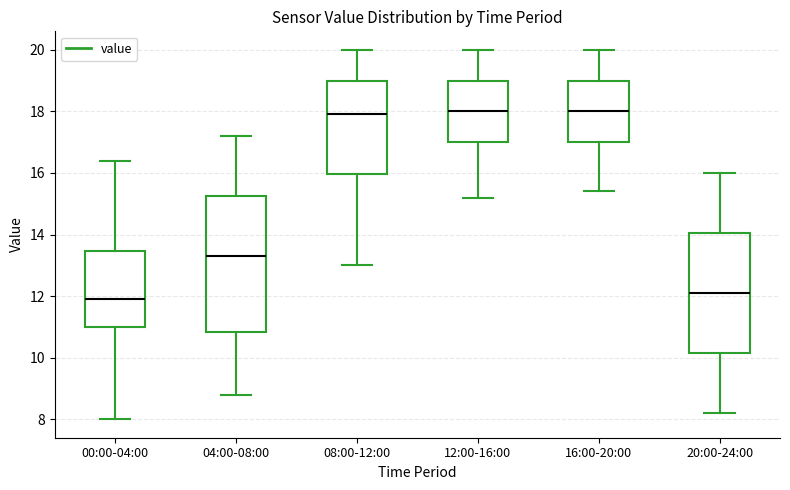

Which box is the tallest, from its lower edge to its upper edge?

04:00-08:00